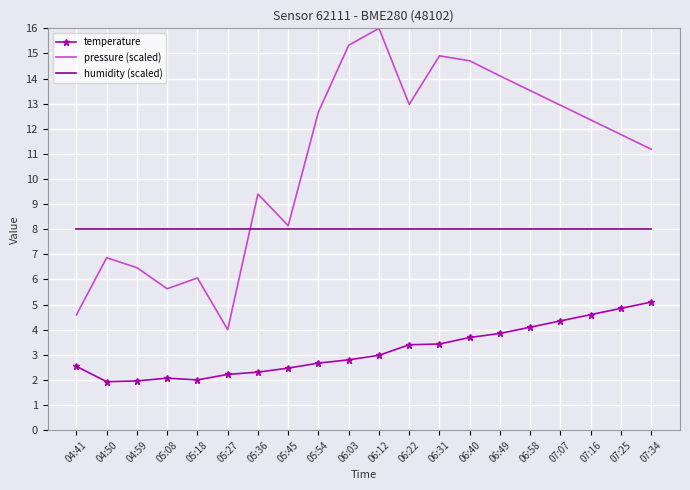

What is the total value across all series at 05:18?

16.1